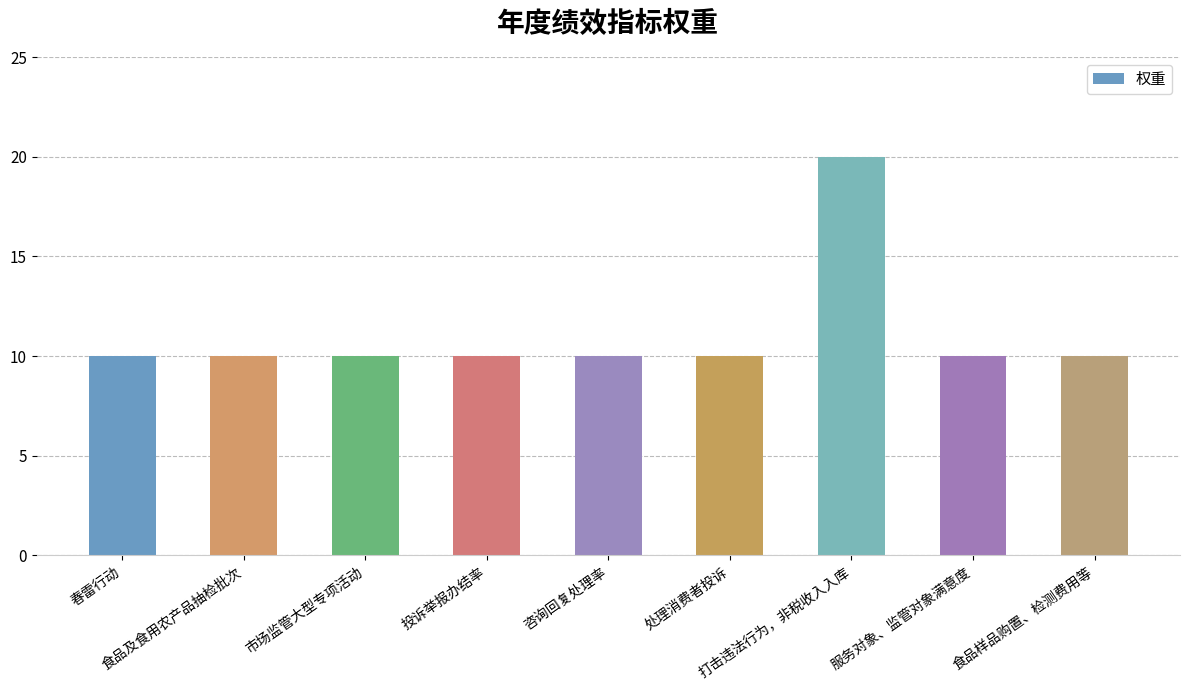

Are the bars grouped side by side (vs. stacked)?

No